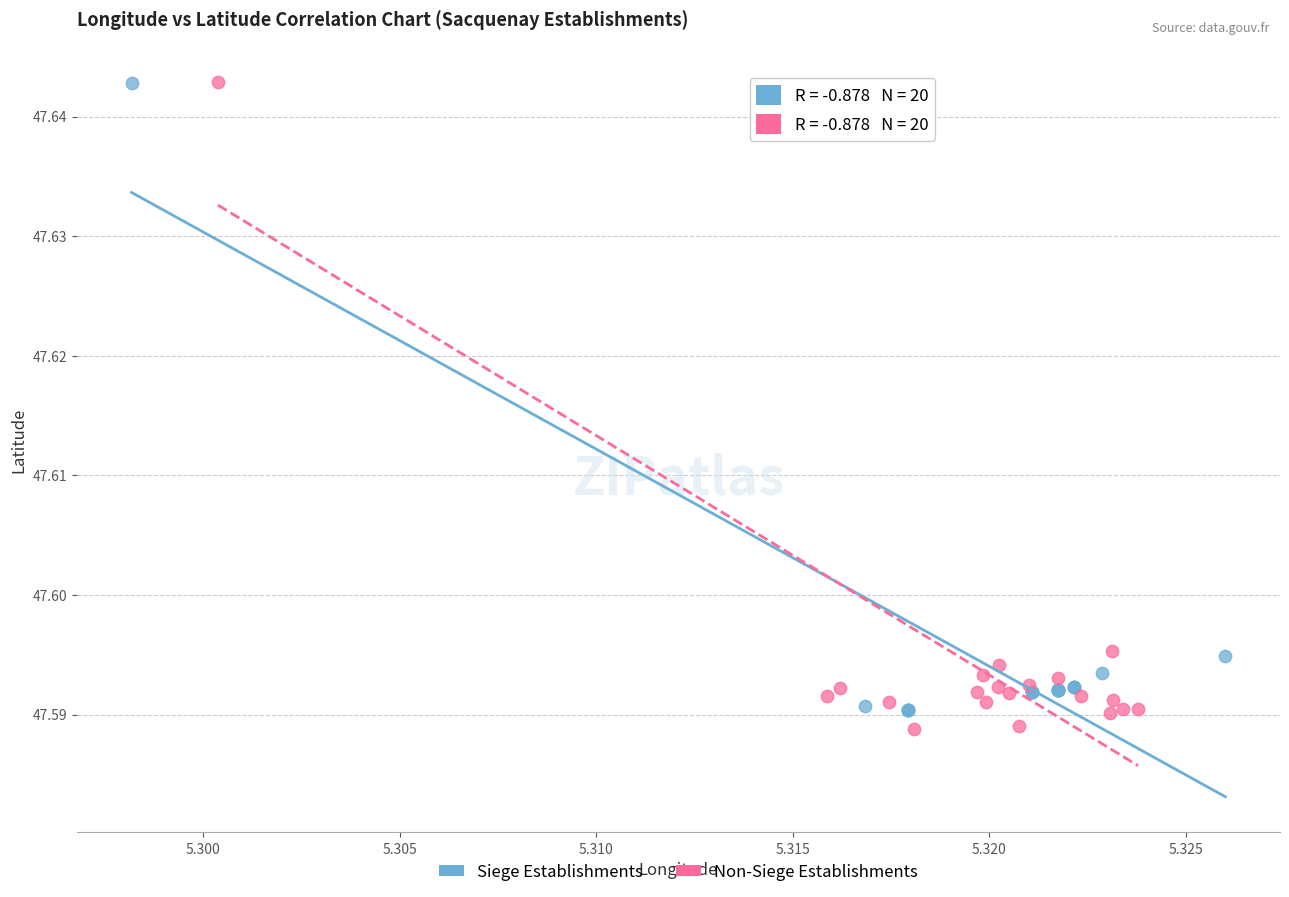

What are all the series names shown in the legend?

Siege Establishments, Non-Siege Establishments